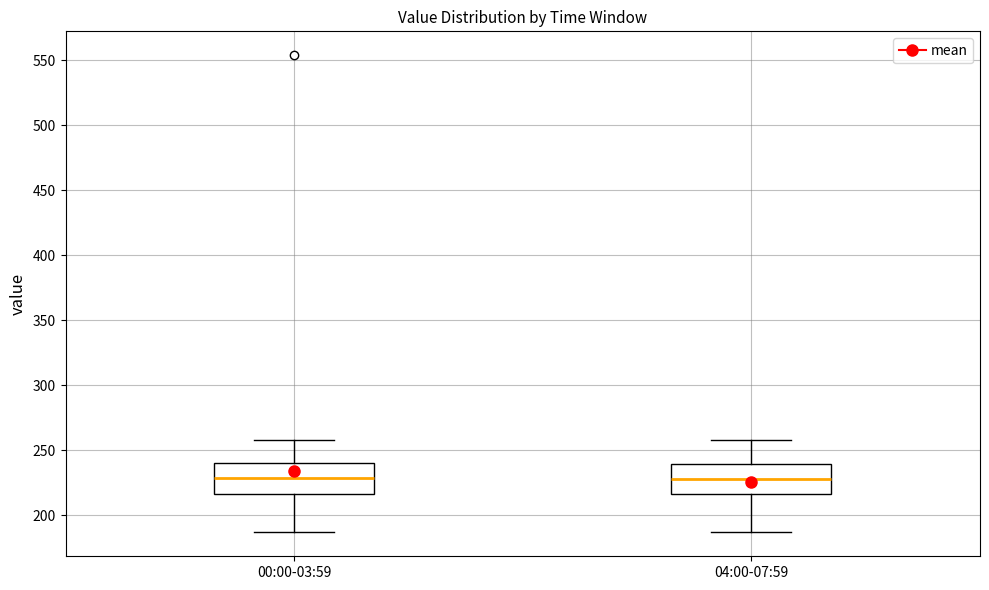

Reading left to right, read every box against the y-axis: the position of its median line, the range the box covers, and the ends of its whiskers. The values are not printed on the chart, so give them approximately, as read against the axis.

00:00-03:59: median 230, box 215 to 240, whiskers 185 to 260
04:00-07:59: median 230, box 215 to 240, whiskers 185 to 260